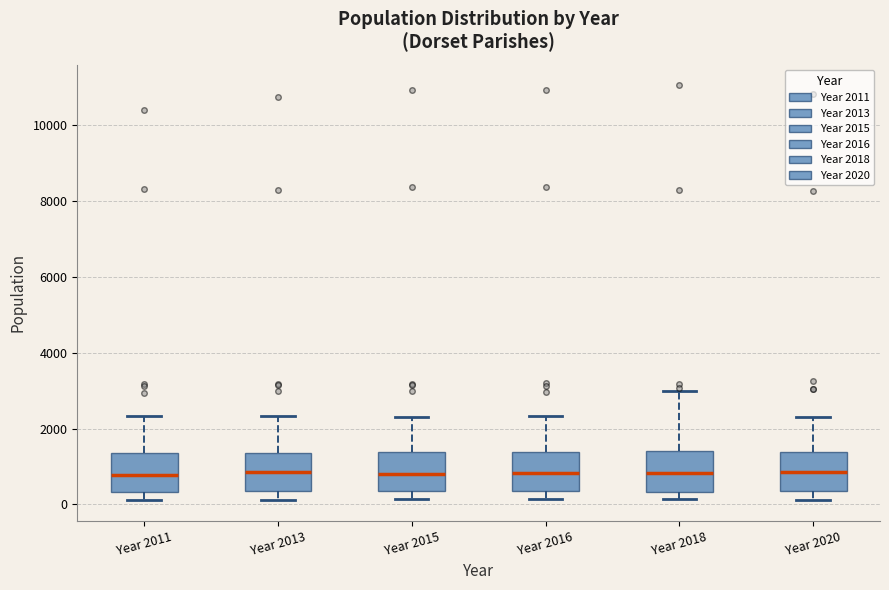

Reading left to right, read every box against the y-axis: the position of its median line, the range the box covers, and the ends of its whiskers. The values are not printed on the chart, so give them approximately, as read against the axis.

Year 2011: median 800, box 400 to 1400, whiskers 200 to 2400
Year 2013: median 800, box 400 to 1400, whiskers 200 to 2400
Year 2015: median 800, box 400 to 1400, whiskers 200 to 2400
Year 2016: median 800, box 400 to 1400, whiskers 200 to 2400
Year 2018: median 800, box 400 to 1400, whiskers 200 to 3000
Year 2020: median 800, box 400 to 1400, whiskers 200 to 2200